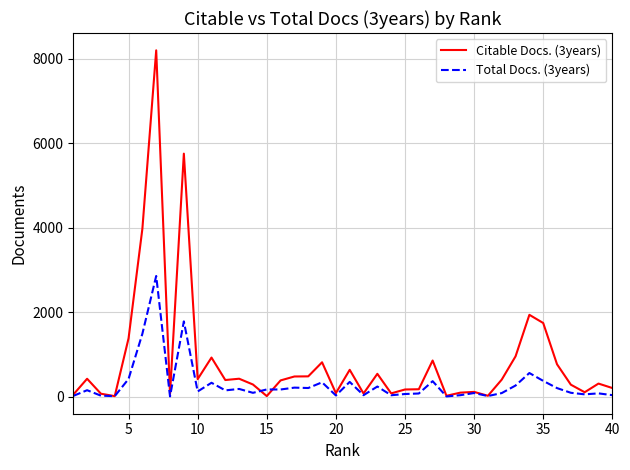

List the series in order of their peak value, highest first.

Citable Docs. (3years), Total Docs. (3years)